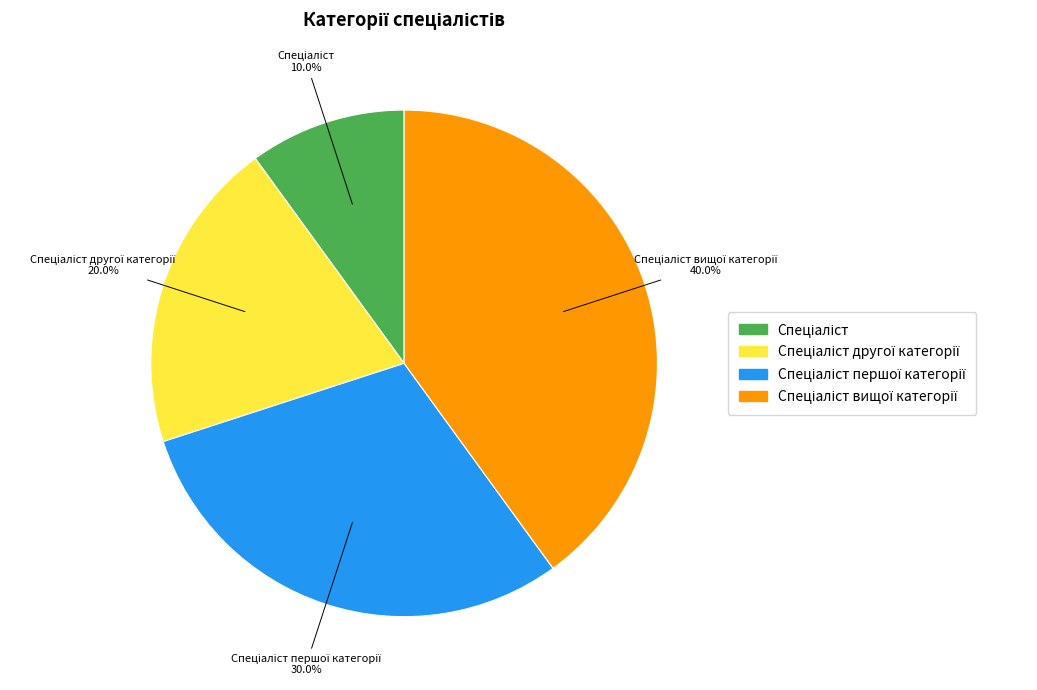

Does any single category account for the majority?

No